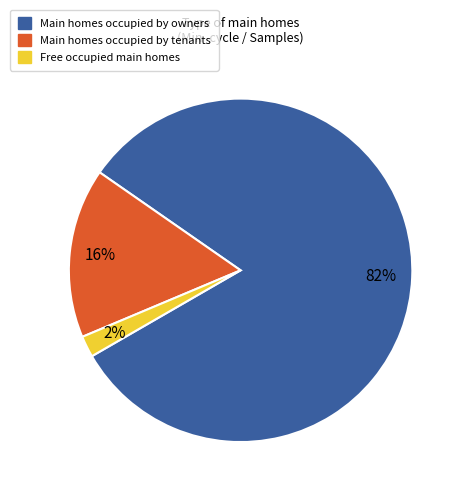

Is there any slice that represents more than half of the pie?

Yes